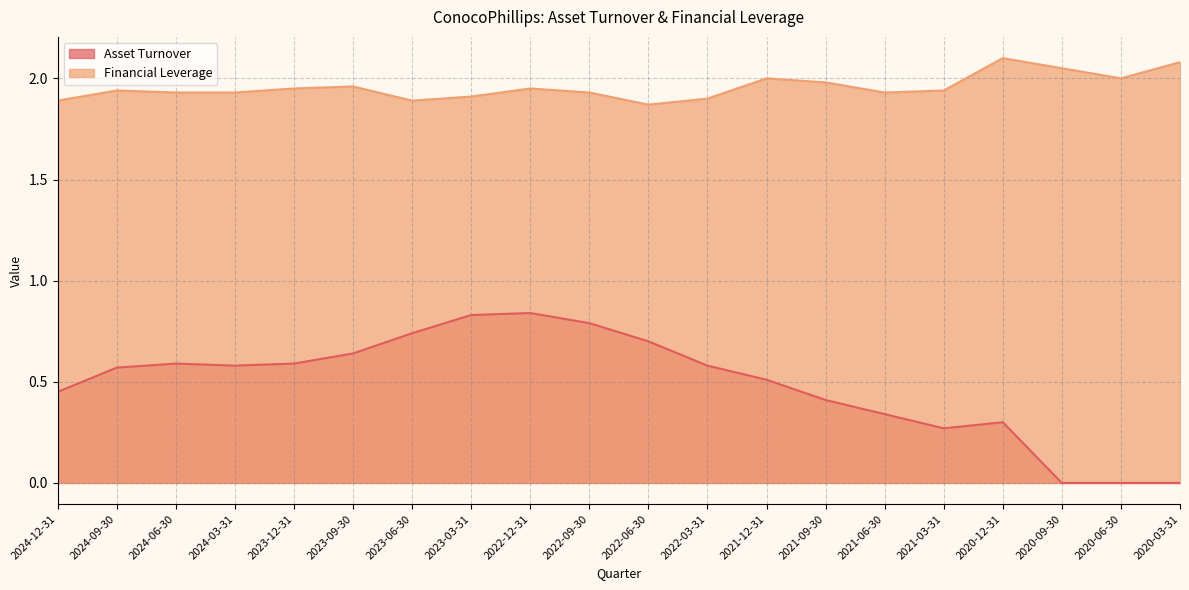

Rank the series by their average value, from highest to lowest.

Financial Leverage, Asset Turnover